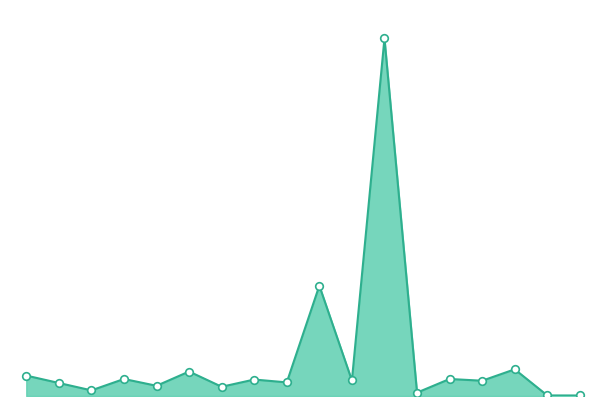

Does the chart have visible grid lines?

No